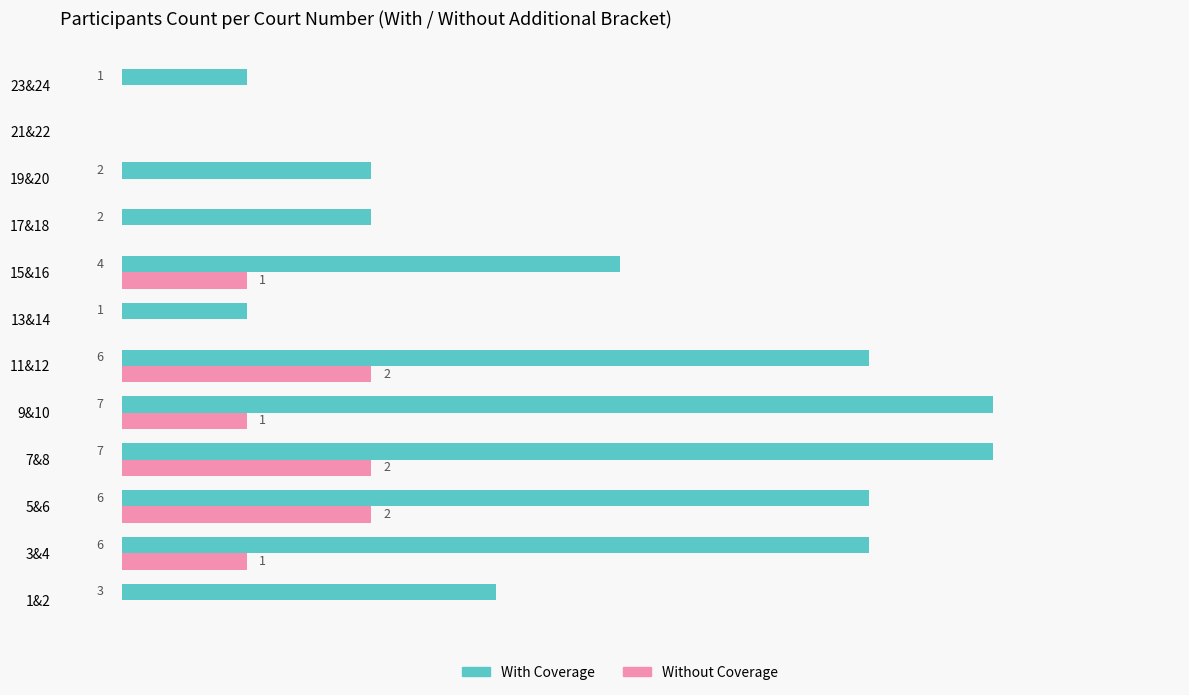

What are all the series names shown in the legend?

With Coverage, Without Coverage